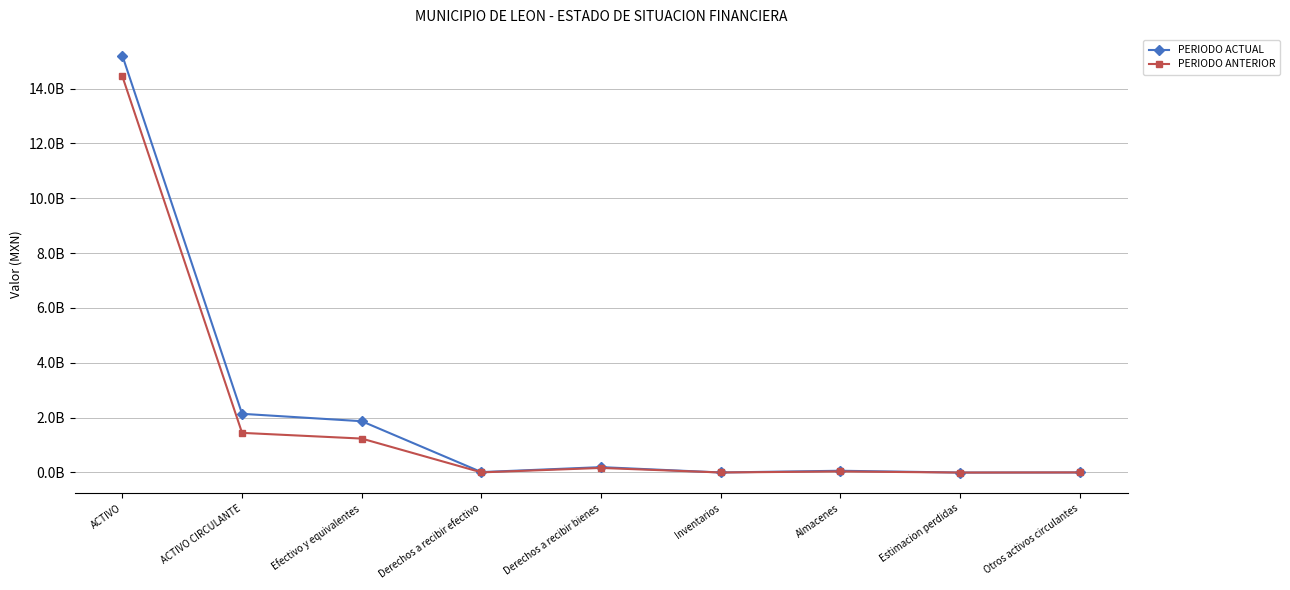

Does the chart have visible grid lines?

Yes